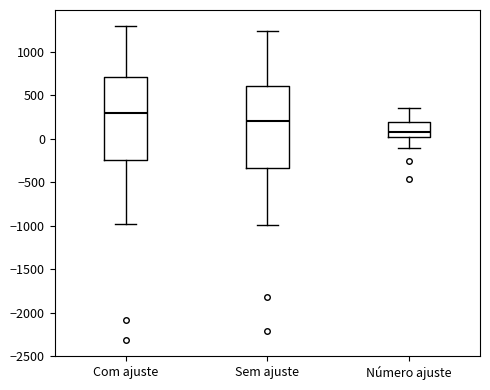

Which box's median line is the highest?

Com ajuste